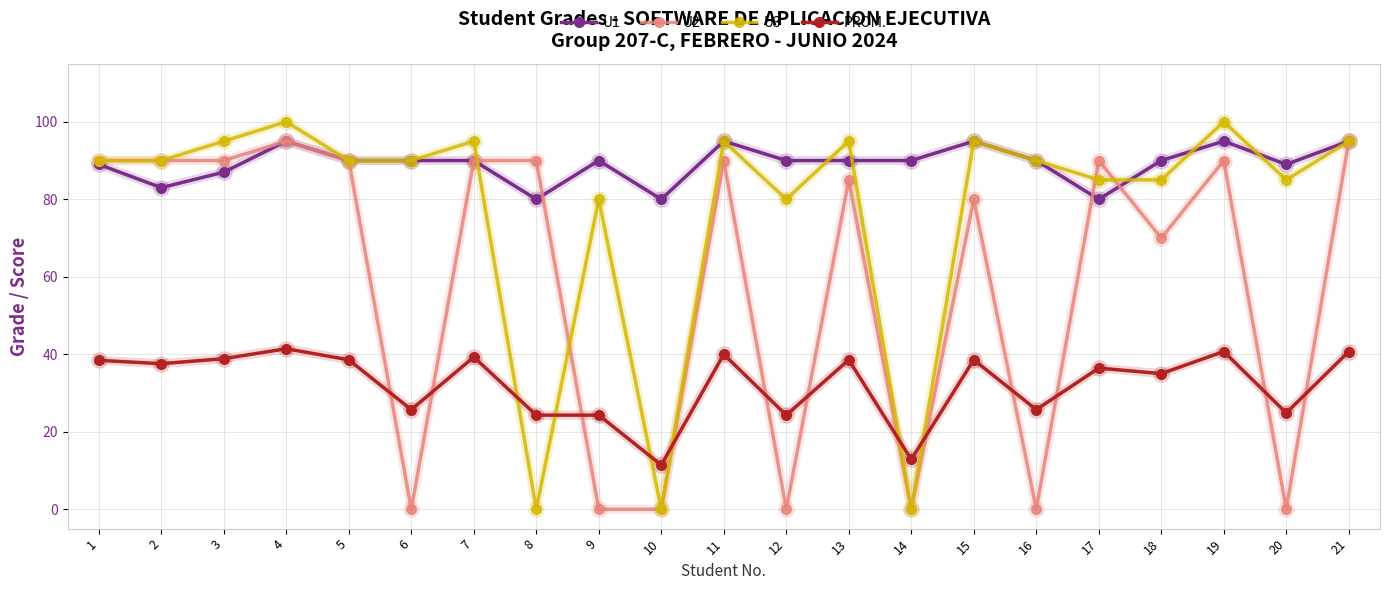

In U3, how many points are higher than both neighbors (excluding endpoints)?

7